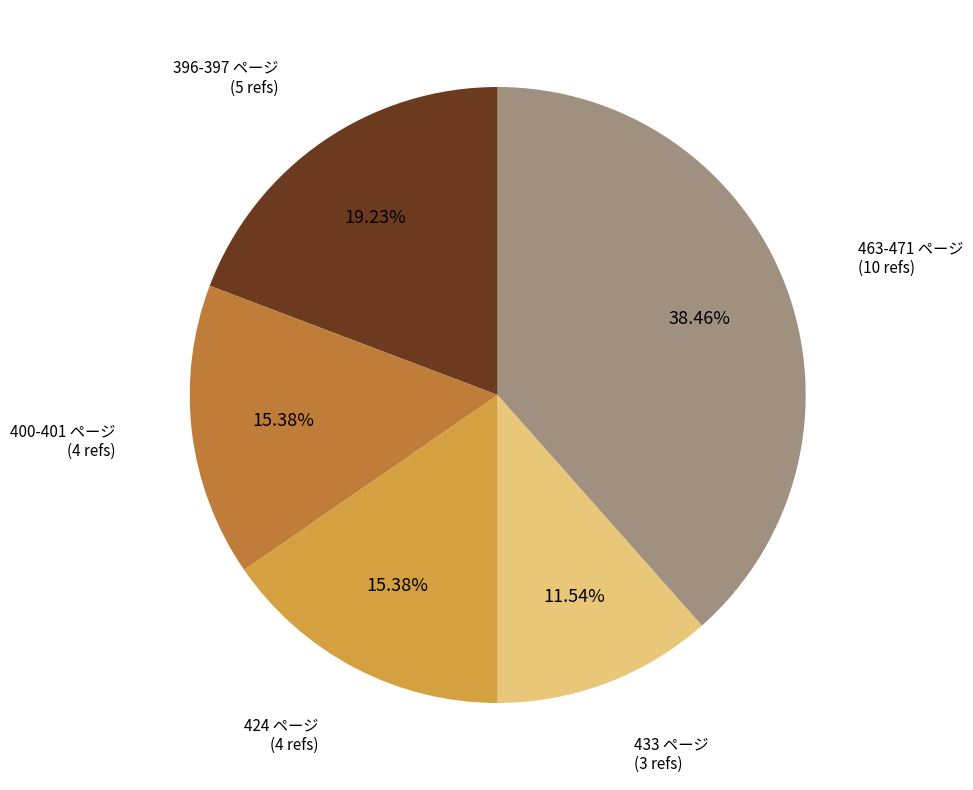

Does any single category account for the majority?

No